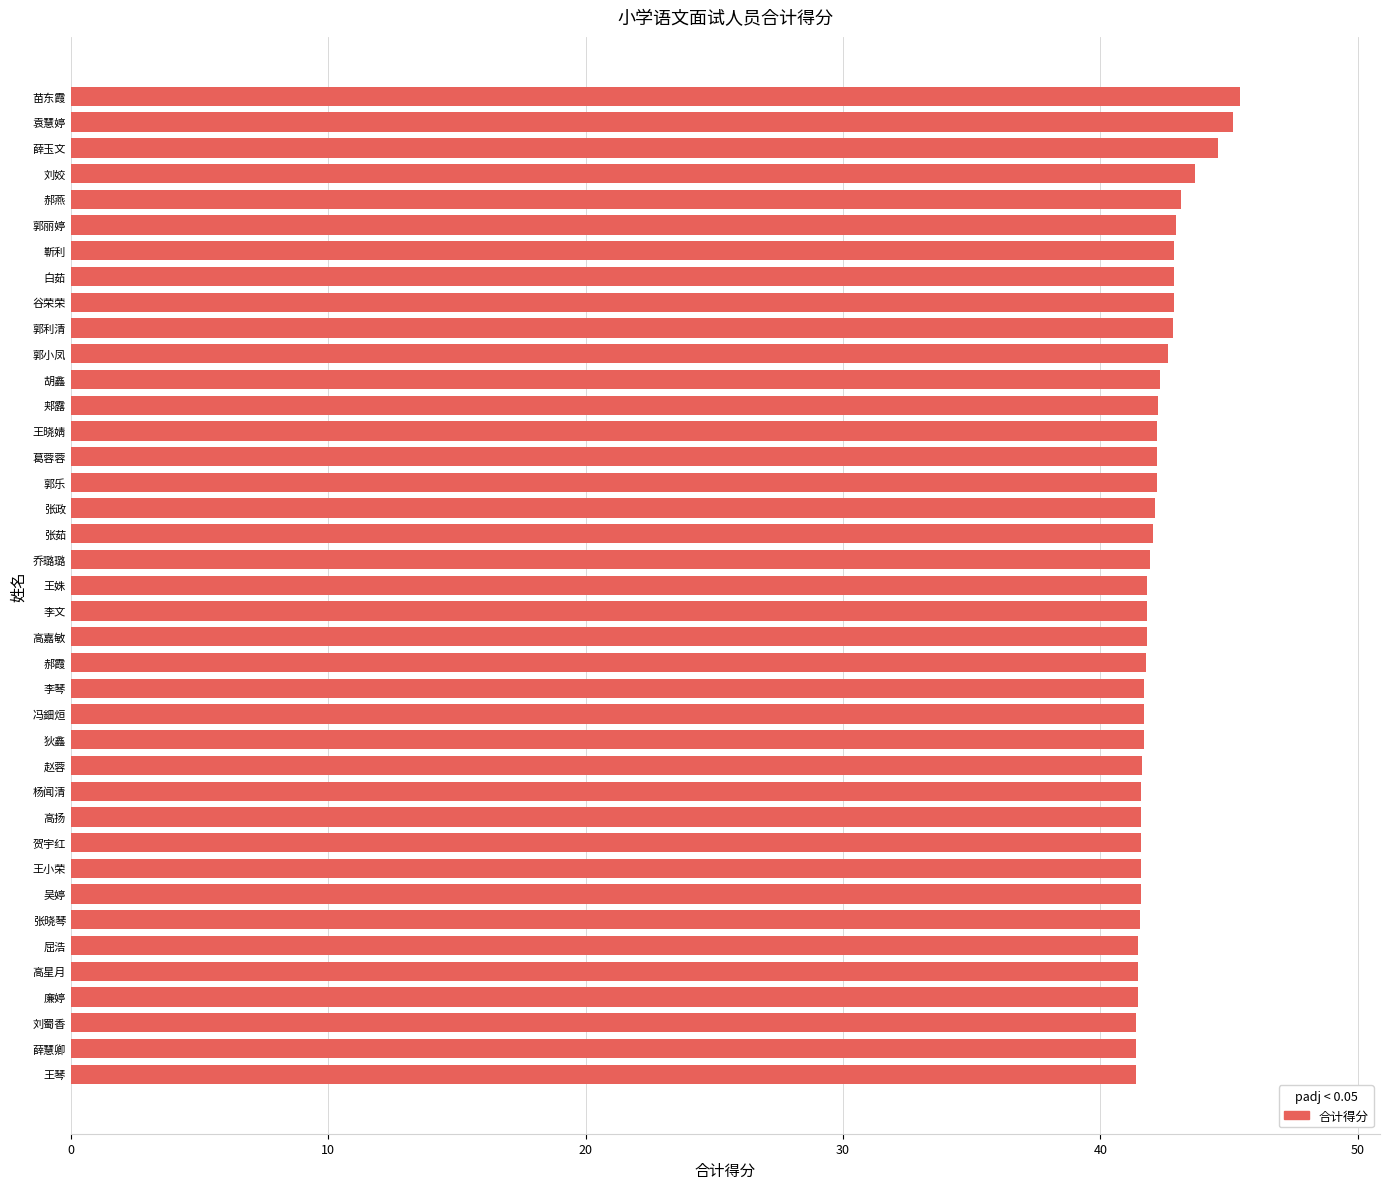

Are the bars horizontal?

Yes